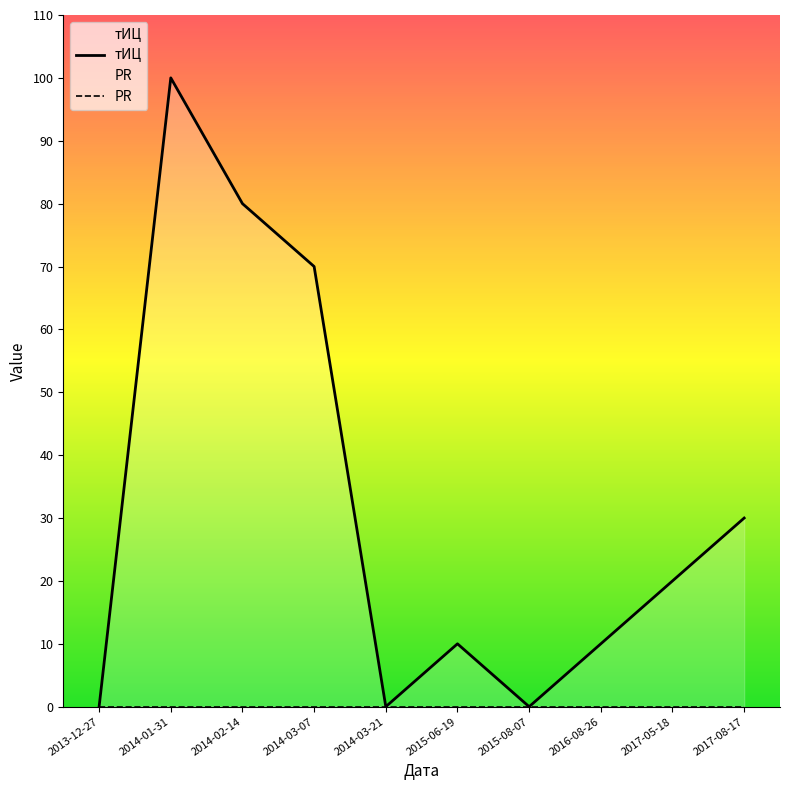

At which category does the chart reach its minimum across all series?

2013-12-27